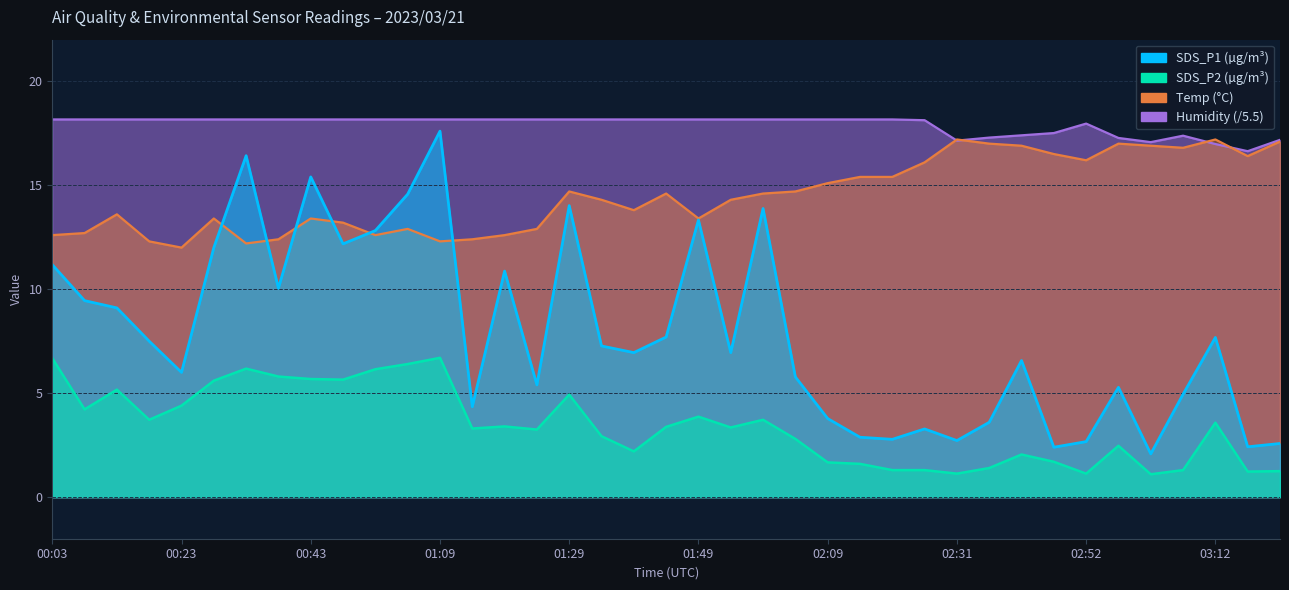

What are all the series names shown in the legend?

SDS_P1, SDS_P2, Temp, Humidity